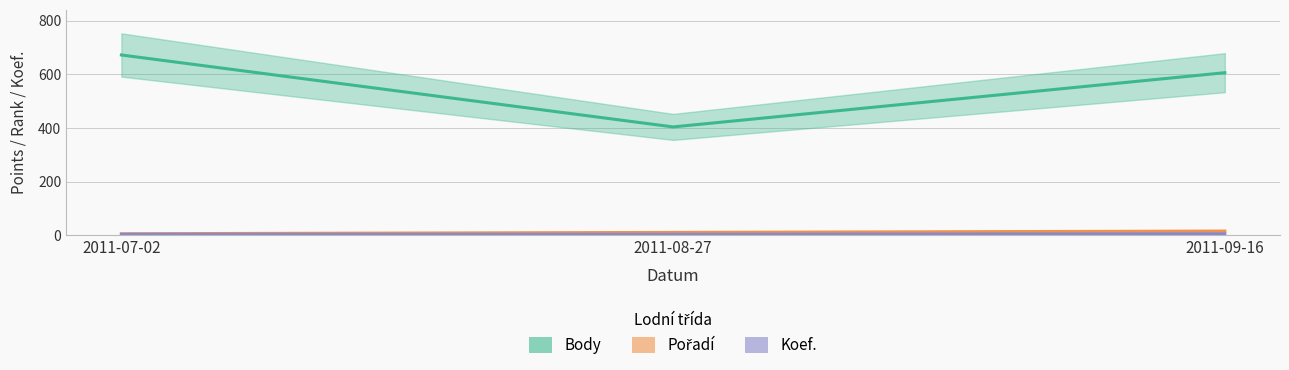

Which series changed the most between 2011-08-27 and 2011-09-16?

Body